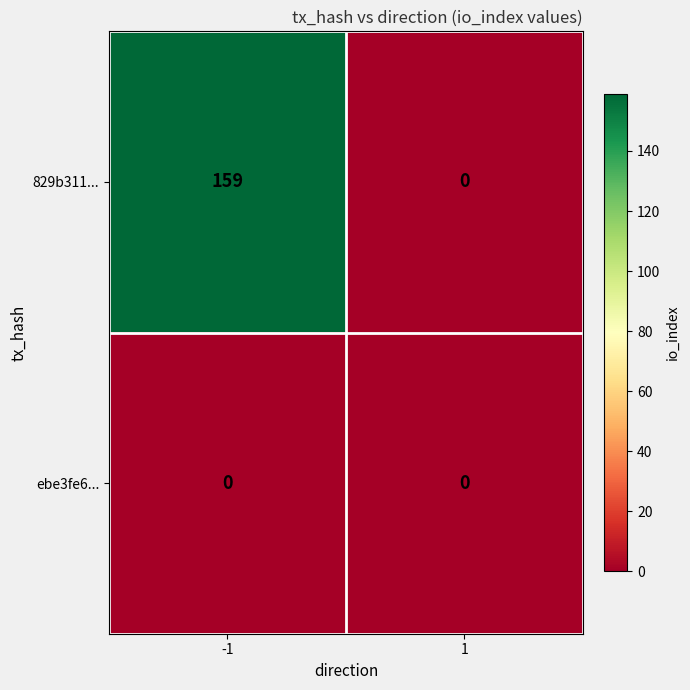

Is it true that 829b311... equals 241 at -1?

False